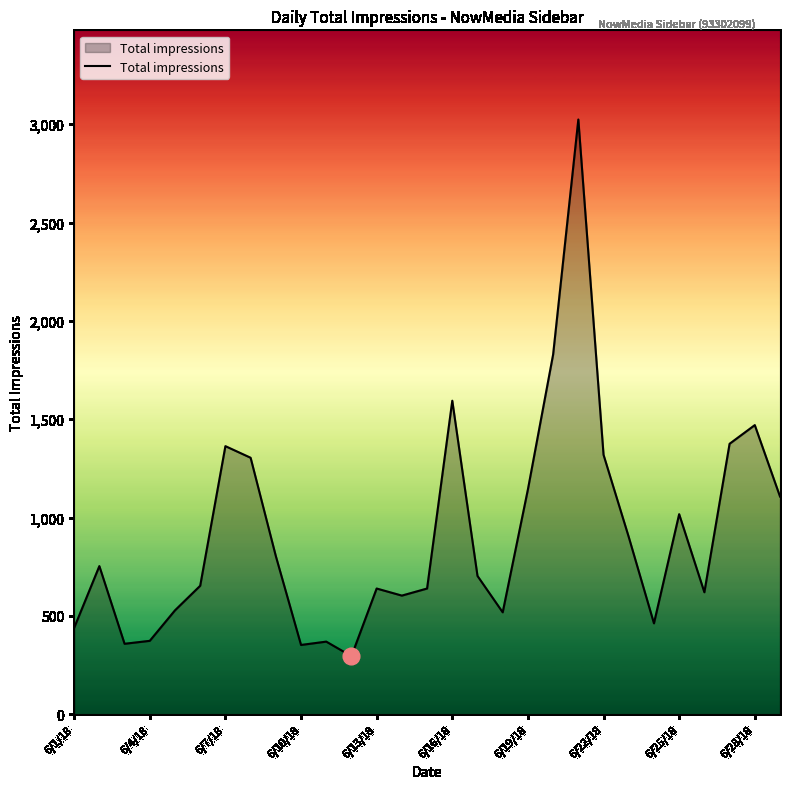

How many lines are shown in the chart?

1